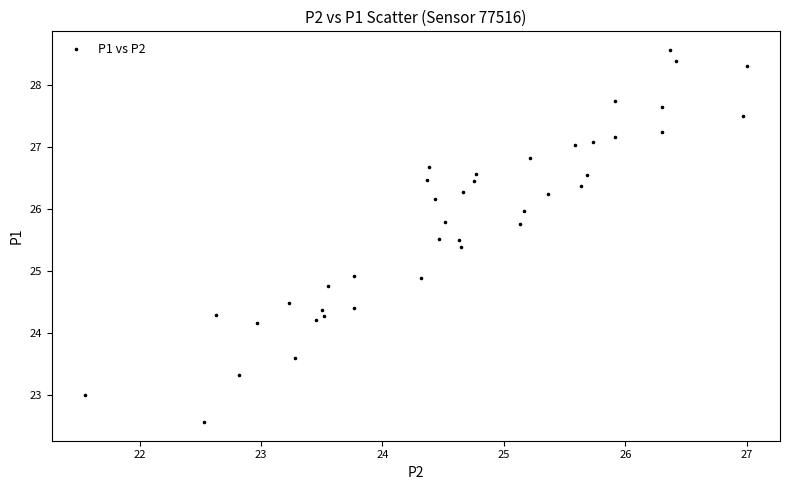

What is the range of Y values (max minus min)?

6.0